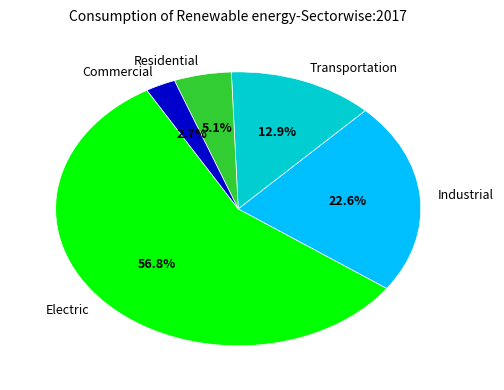

Do Transportation and Residential together represent more than half of the pie?

No